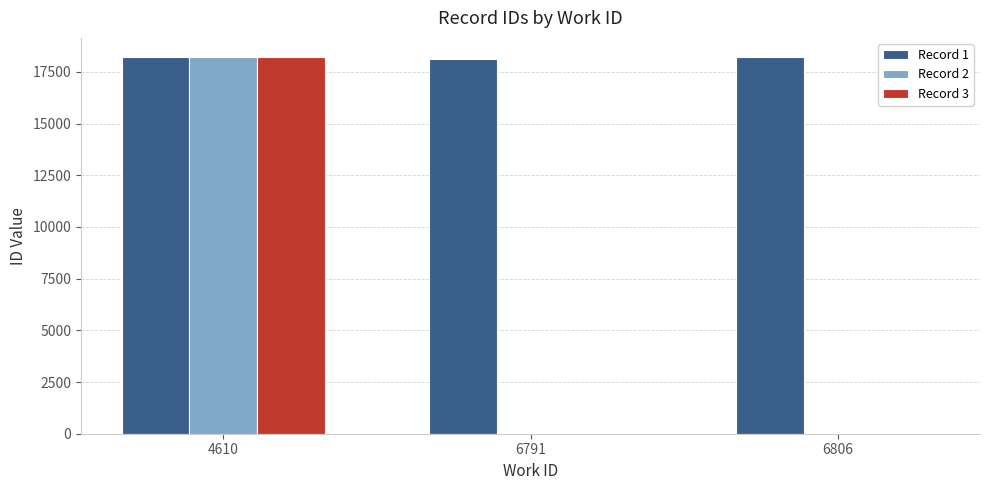

Are the bars horizontal?

No